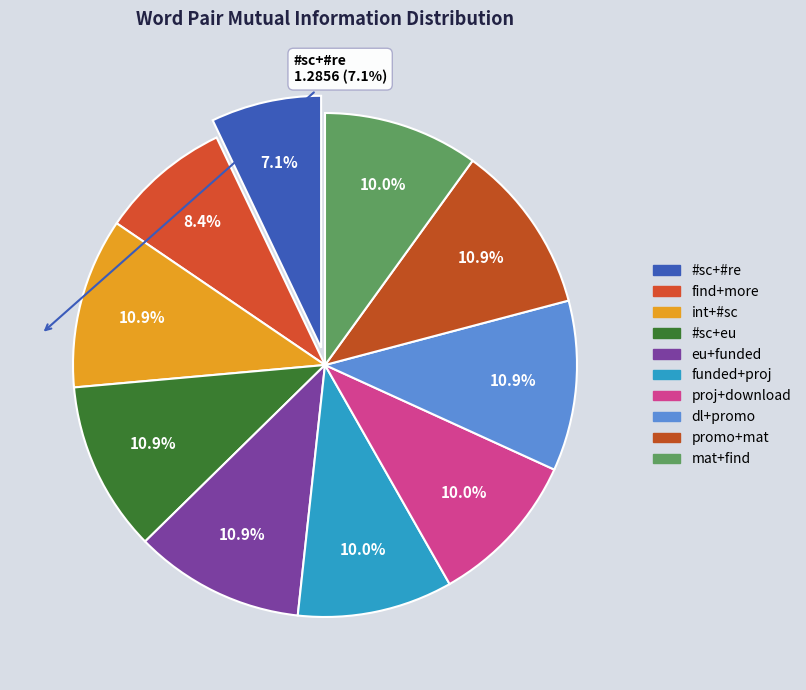

Count the number of slices in the pie.

10